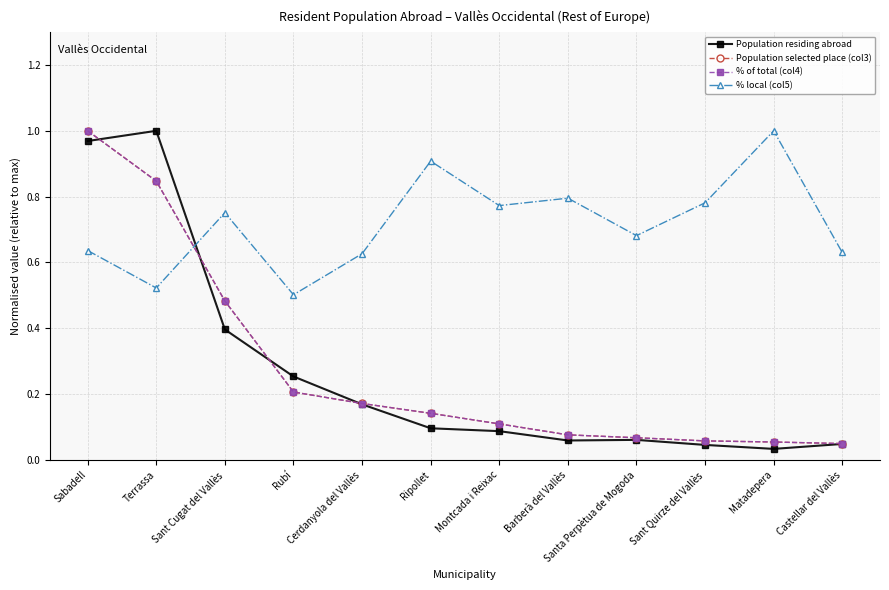

How many lines are shown in the chart?

4